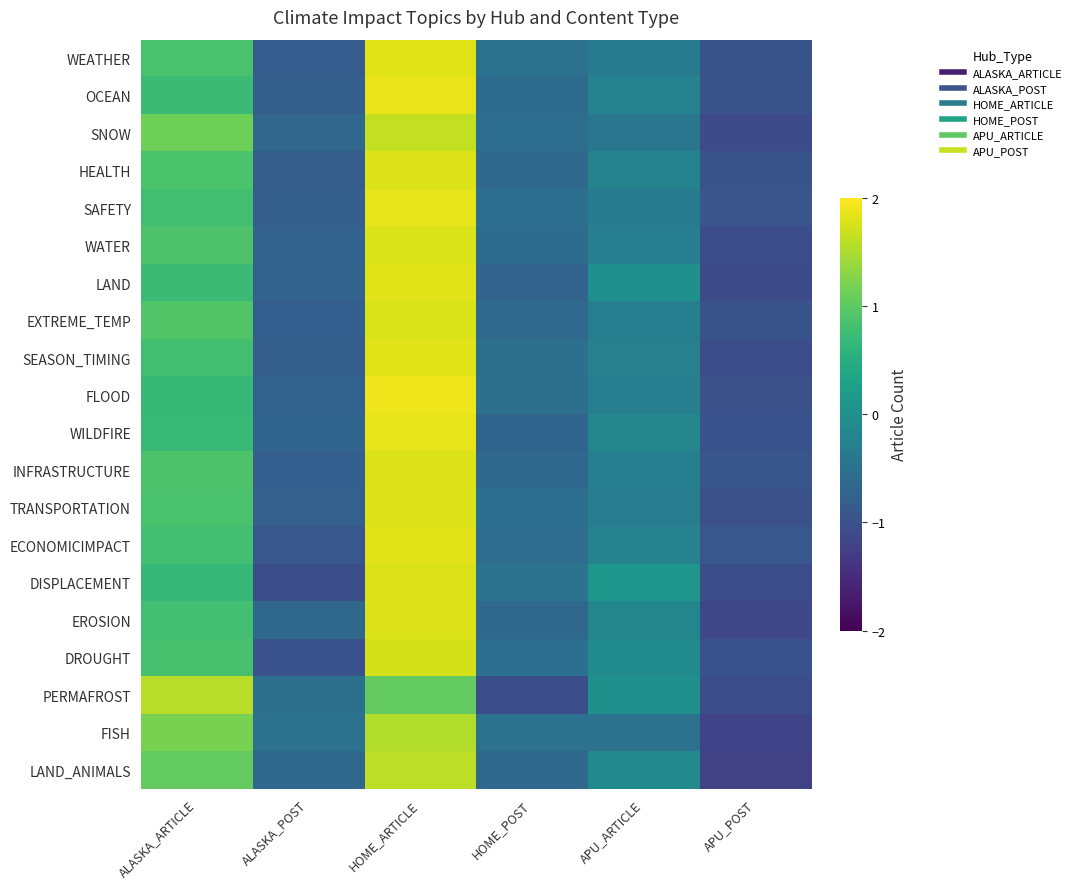

How many categories are shown in the chart?

6